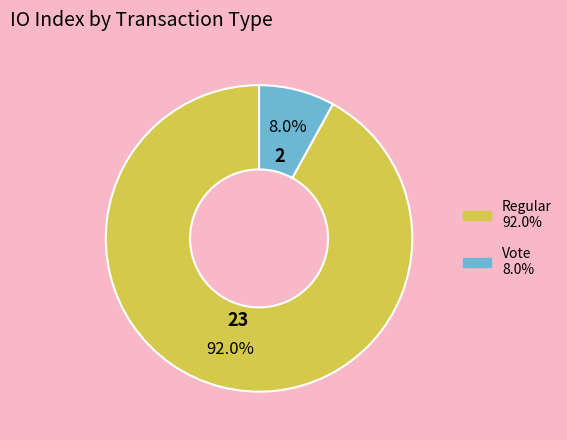

To the nearest percent, what portion does Vote represent?

8%